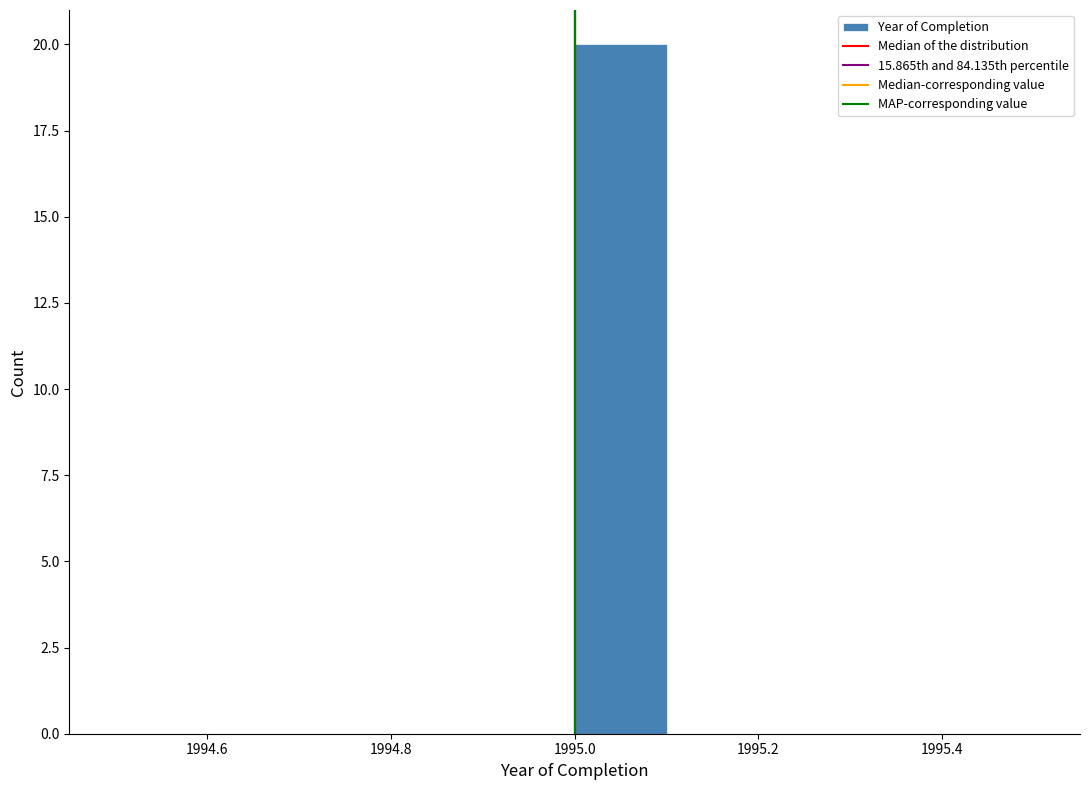

Reading left to right, transcribe this chart: for each bar, give the range it covers on the x-axis and its height. The values are not printed on the chart, so give them approximately, as read against the axis.

1994.5 to 1994.6: 0
1994.6 to 1994.7: 0
1994.7 to 1994.8: 0
1994.8 to 1994.9: 0
1994.9 to 1995.0: 0
1995.0 to 1995.1: 20
1995.1 to 1995.2: 0
1995.2 to 1995.3: 0
1995.3 to 1995.4: 0
1995.4 to 1995.5: 0